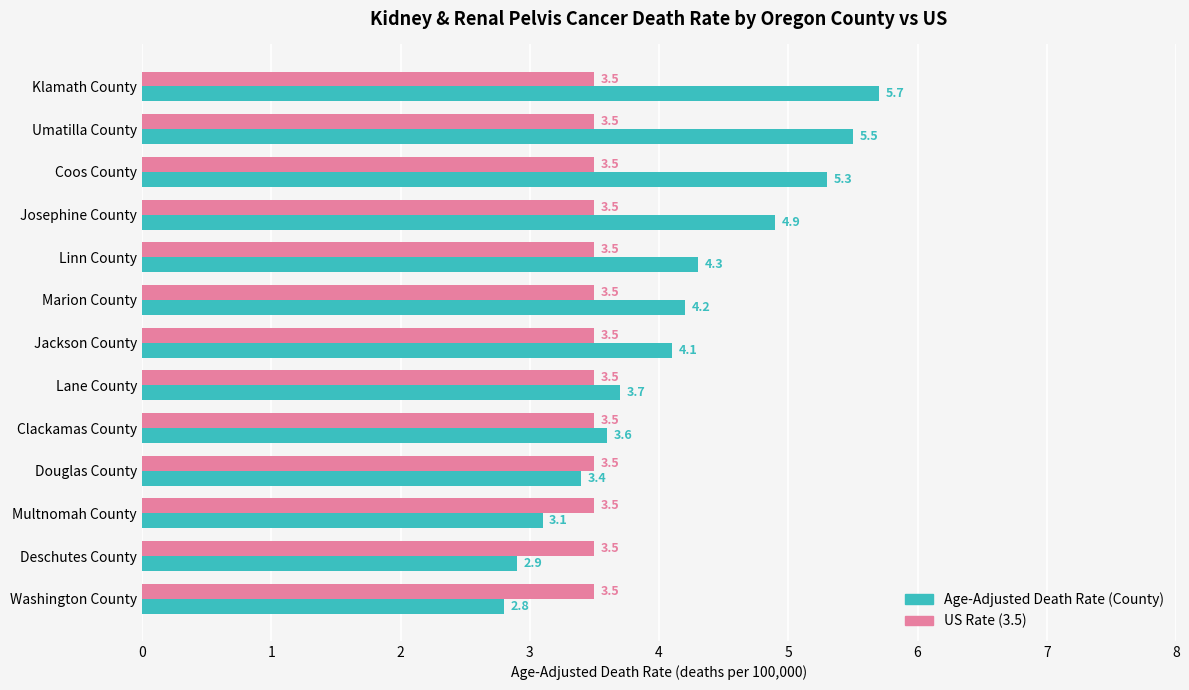

Which category has the highest value across all series?

Klamath County